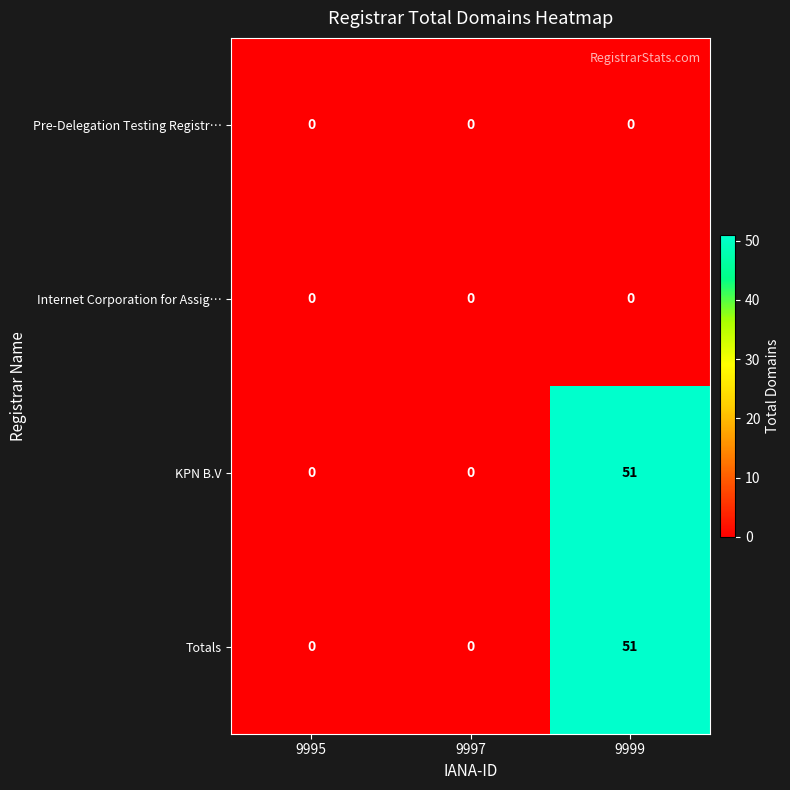

What is the maximum value shown in the chart?

51